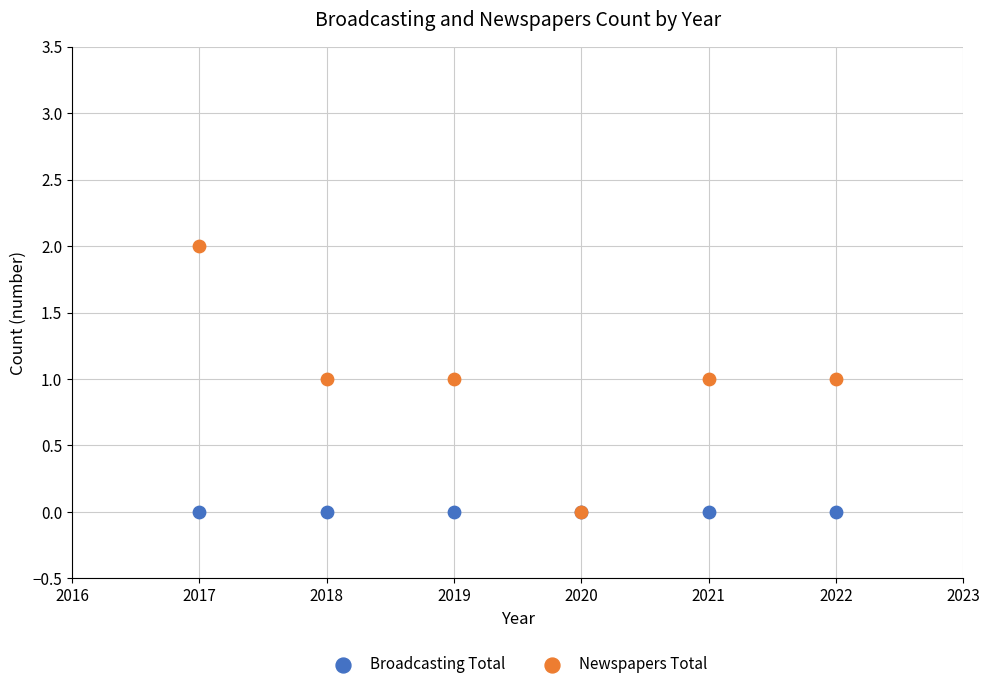

What are all the series names shown in the legend?

Broadcasting Total, Newspapers Total